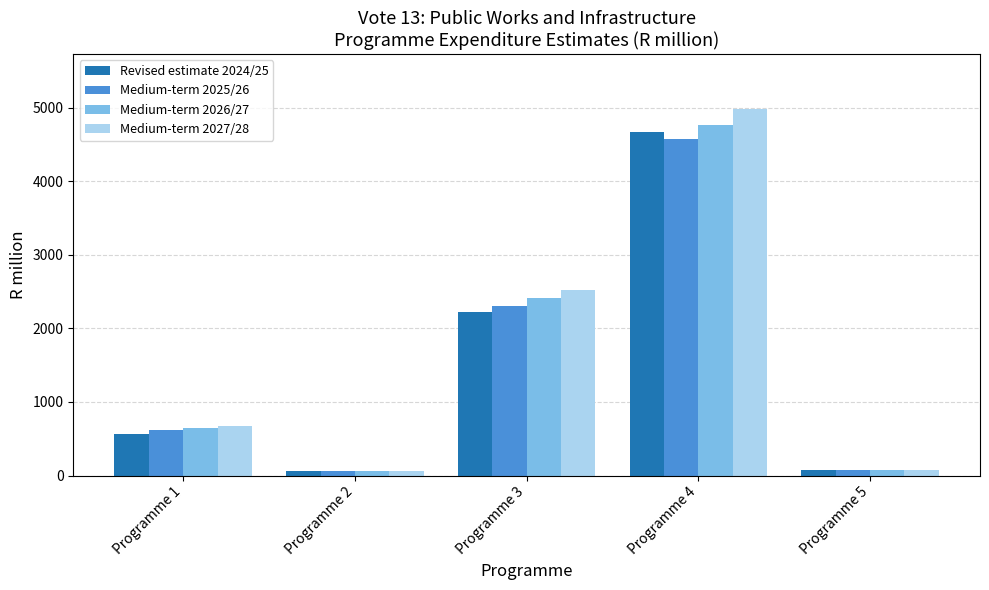

Read the Medium-term 2027/28 value at Programme 3.

2518.5